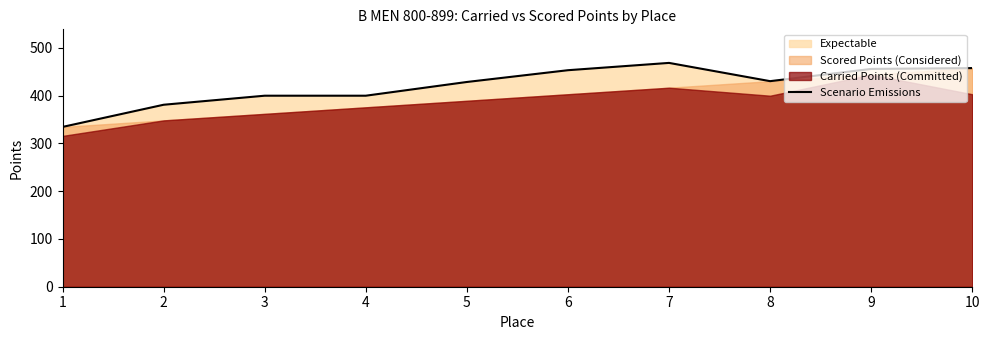

How many lines are shown in the chart?

1